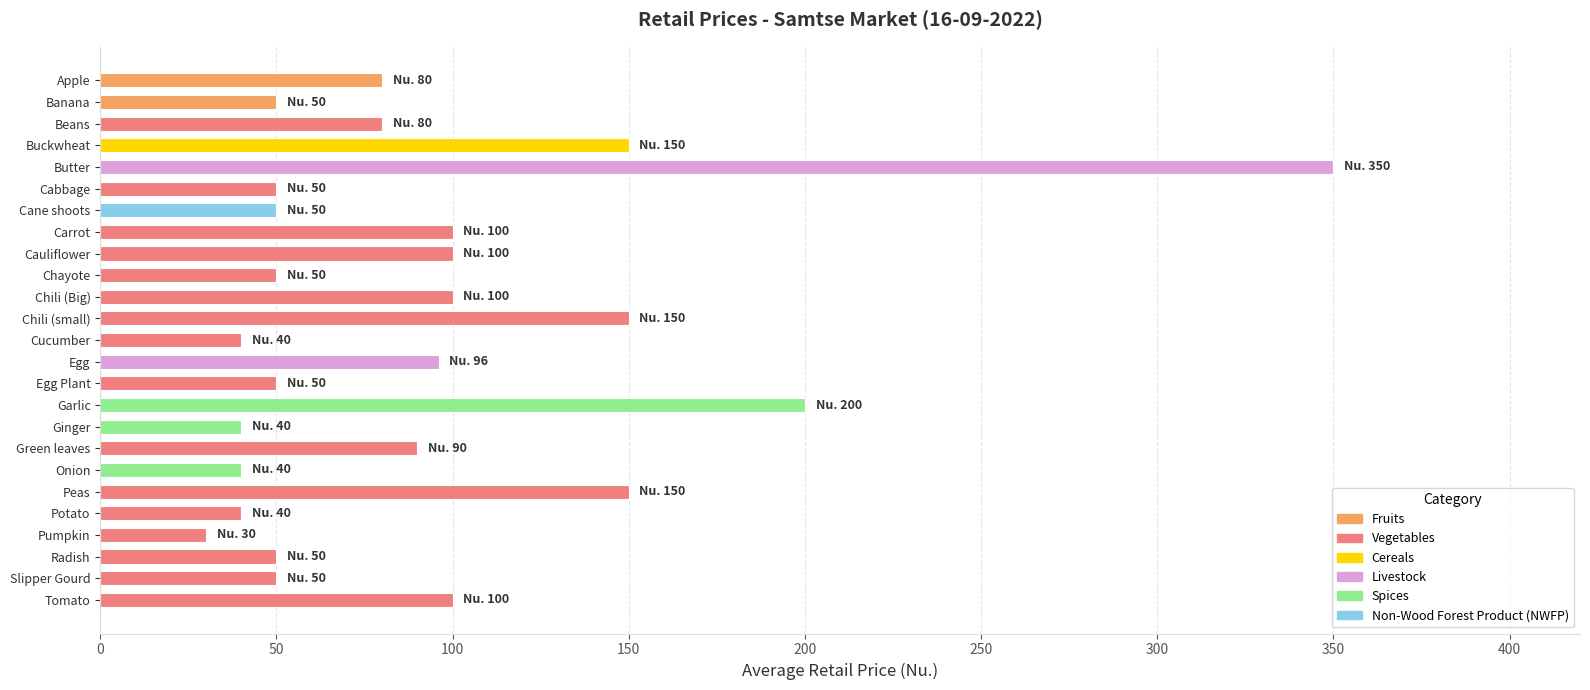

Reading top to bottom, transcribe all the data shown in this chart.

80	50	80	150	350	50	50	100	100	50	100	150	40	96	50	200	40	90	40	150	40	30	50	50	100